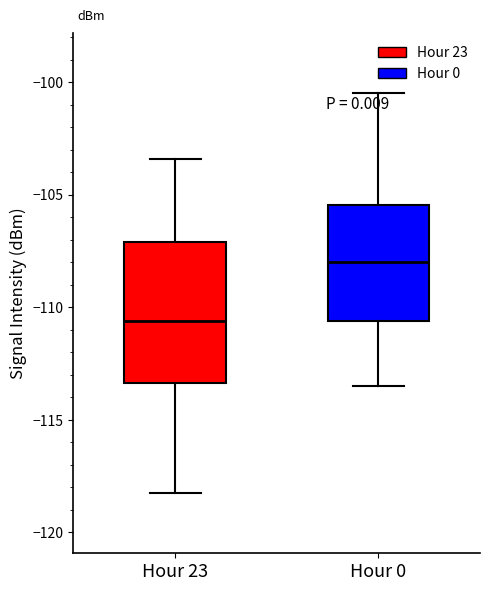

Reading left to right, transcribe this box plot: for each box, give where its median line is, the range the box spans, and where its two whiskers end, as read against the y-axis. The values are not printed on the chart, so give them approximately, as read against the axis.

Hour 23: median -110.5, box -113.5 to -107.0, whiskers -118.5 to -103.5
Hour 0: median -108.0, box -110.5 to -105.5, whiskers -113.5 to -100.5